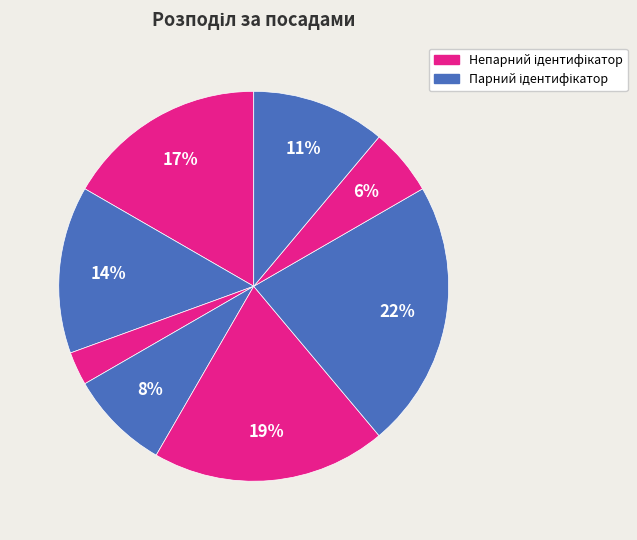

How many segments does this pie chart have?

8